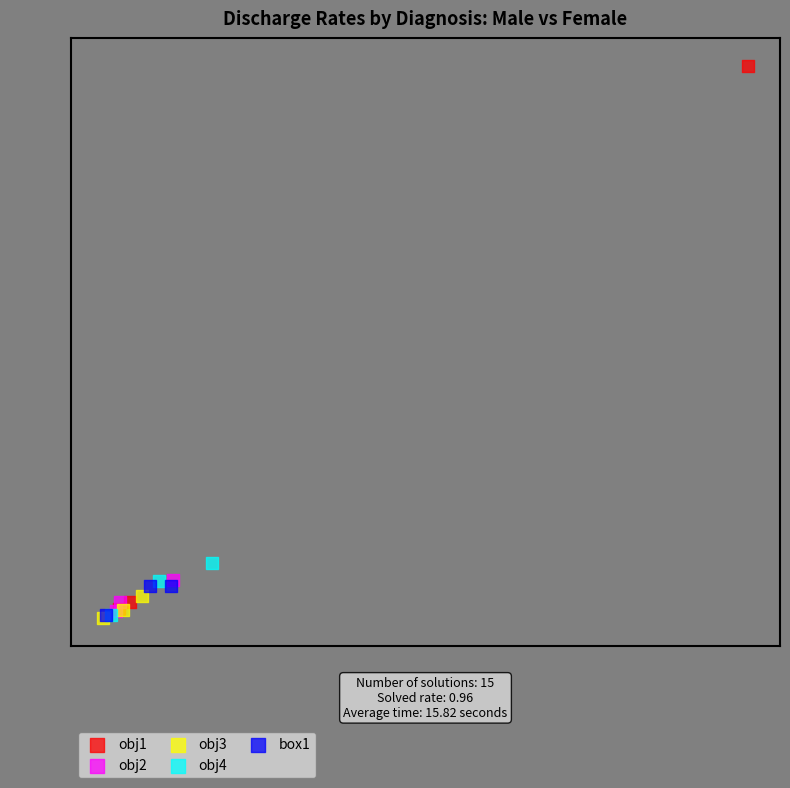

Which series has the widest spread of Y values?

obj1